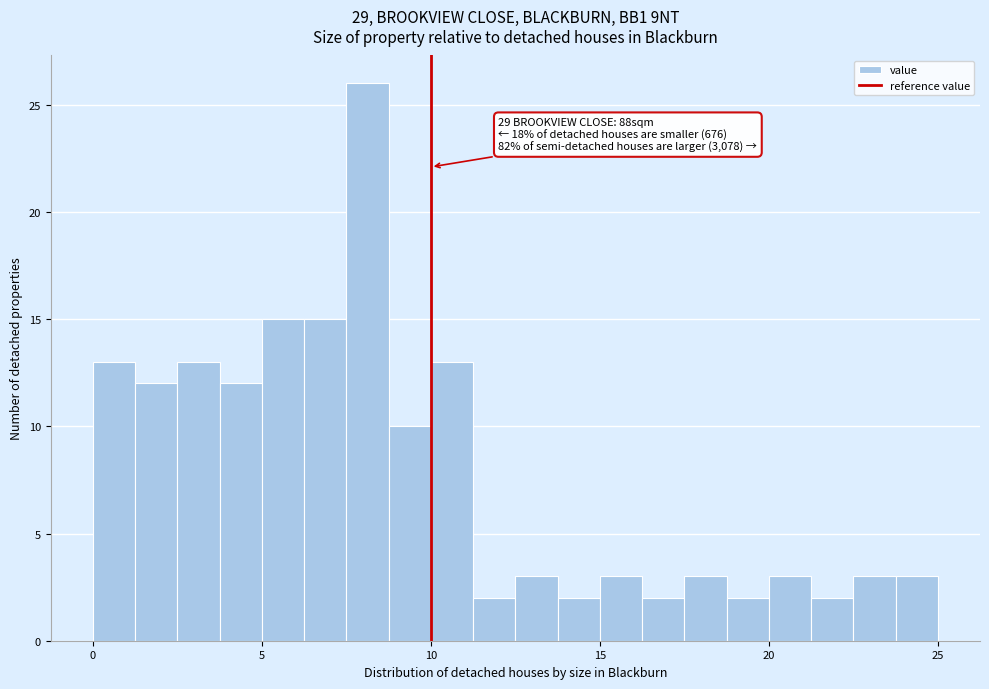

Around what value on the x-axis is the tallest bar? Give the approximate position of its centre, as read against the axis.

8.0